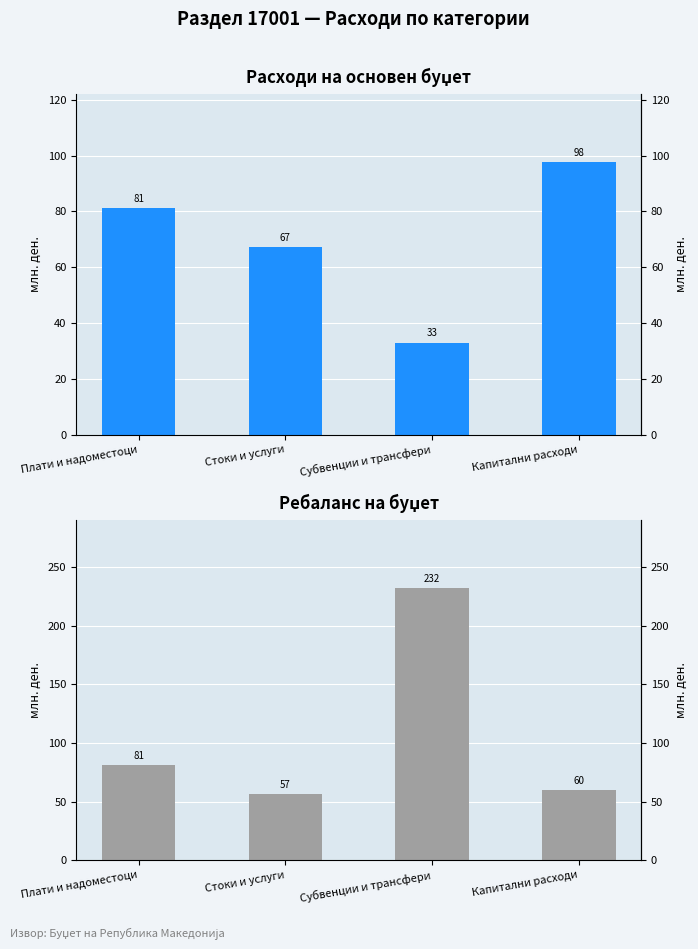

At how many categories does at least one series exceed 93?

2